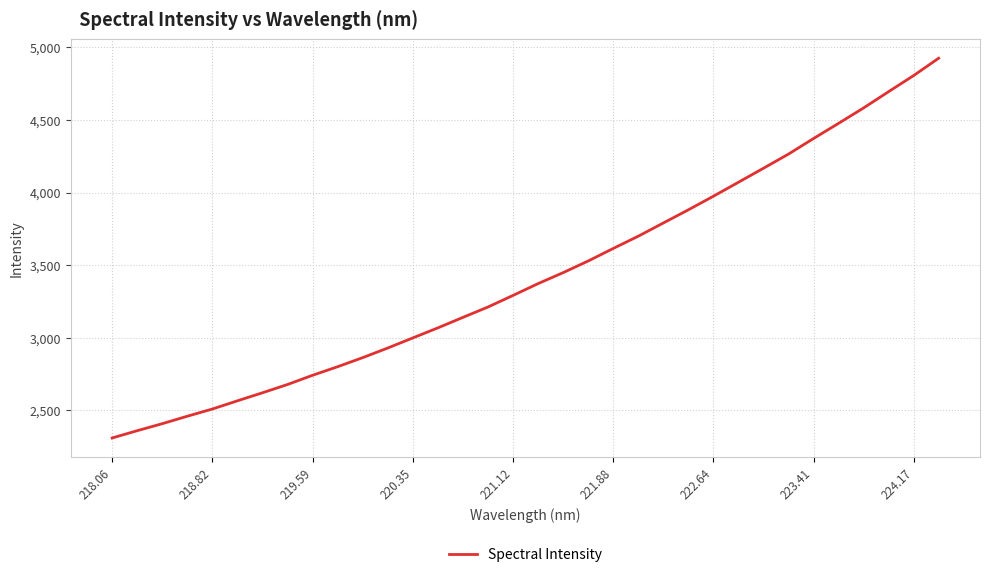

How many categories are shown in the chart?

34